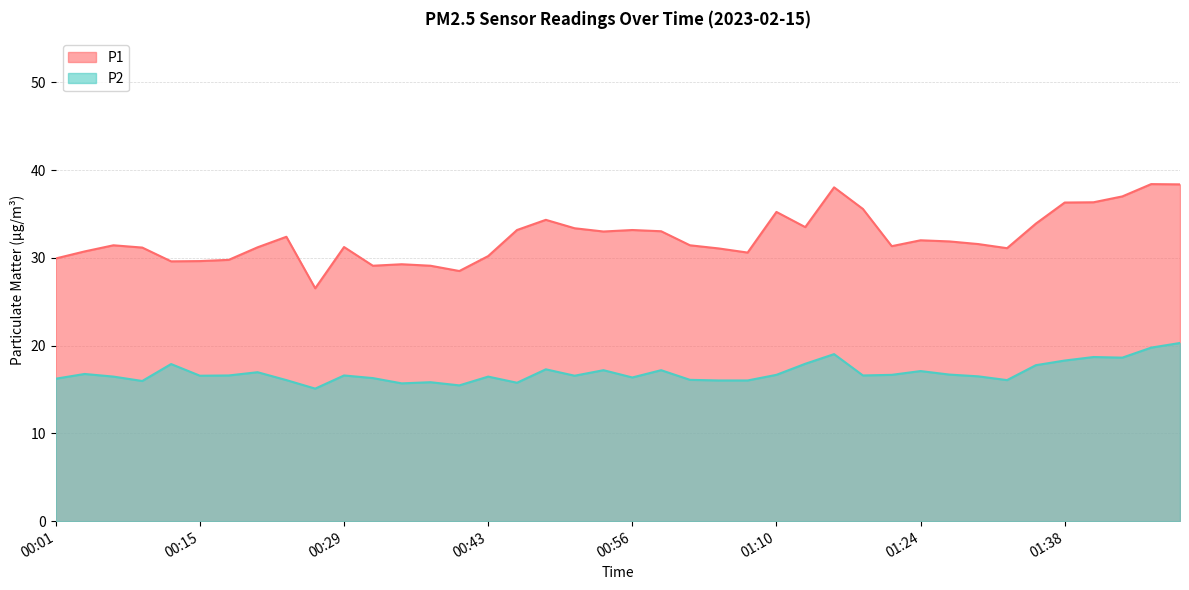

Reading left to right, transcribe all the data shown in this chart.

P1: 29.9	30.7	31.4	31.2	29.6	29.6	29.8	31.2	32.4	26.5	31.2	29.1	29.3	29.1	28.5	30.2	33.2	34.3	33.4	33.0	33.2	33.0	31.4	31.1	30.6	35.2	33.5	38.0	35.6	31.3	32.0	31.9	31.6	31.1	33.9	36.3	36.3	37.0	38.4	38.4
P2: 16.2	16.8	16.5	16.0	17.9	16.6	16.6	17.0	16.1	15.1	16.6	16.3	15.7	15.8	15.5	16.5	15.8	17.3	16.6	17.2	16.4	17.2	16.1	16.0	16.0	16.7	17.9	19.0	16.6	16.7	17.1	16.7	16.5	16.1	17.8	18.3	18.7	18.6	19.8	20.3